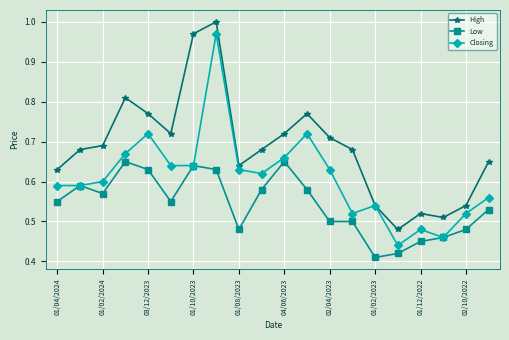

True or false: Low has more than 1 interior local peaks.

True